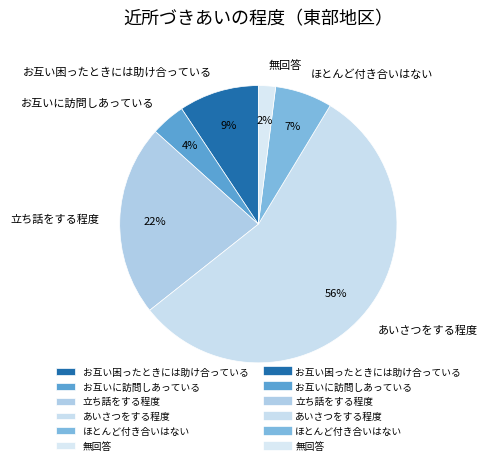

Is it true that あいさつをする程度 is 56% of the pie?

True